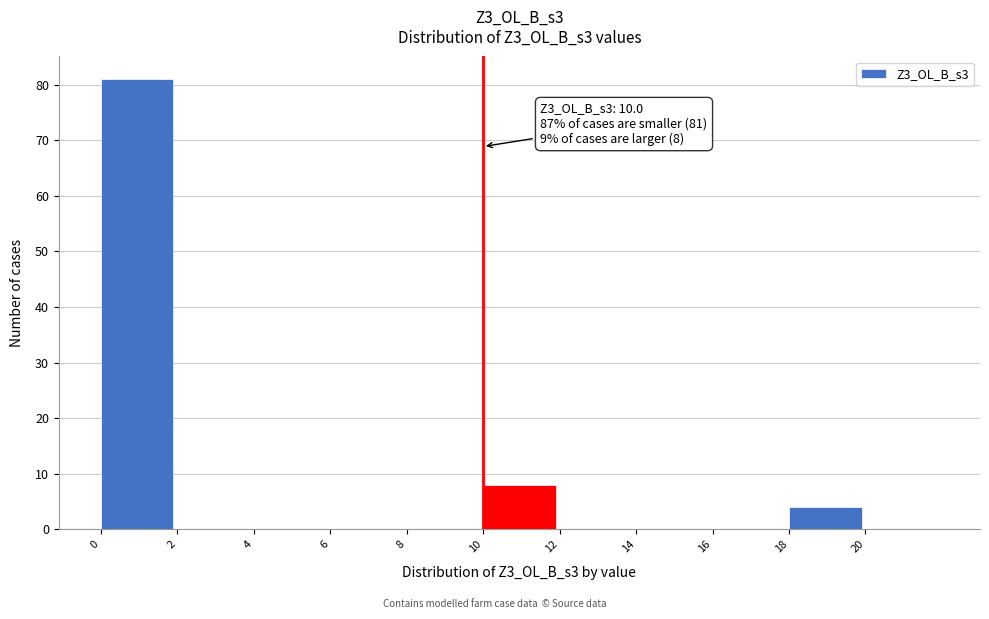

Which range on the x-axis has the tallest bar?

0 to 2